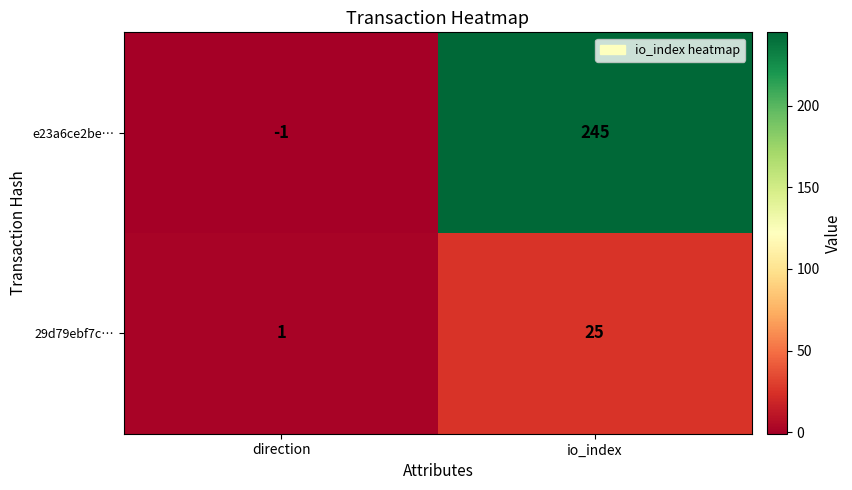

What is the maximum value shown in the chart?

245